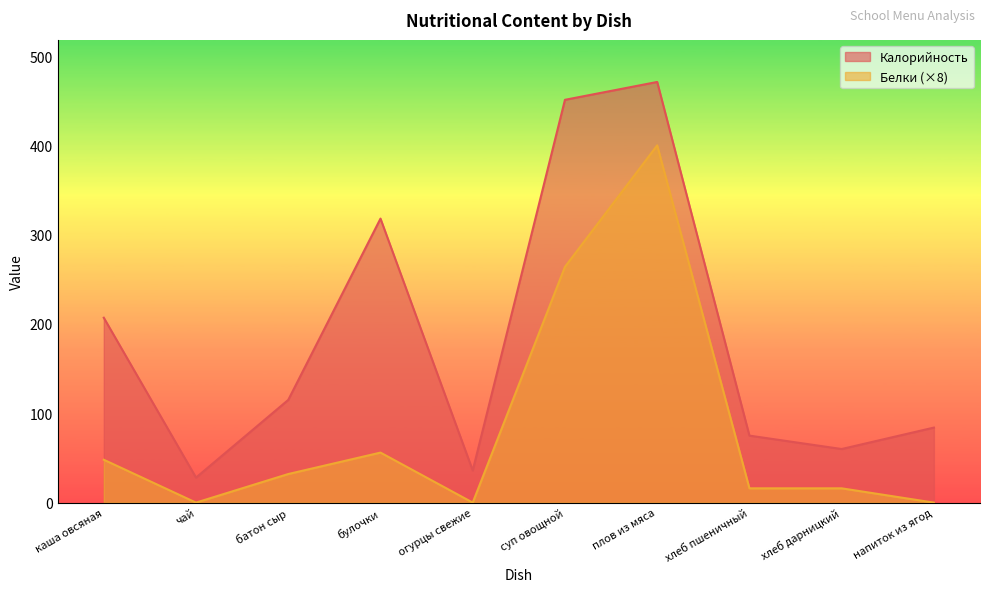

Reading left to right, transcribe all the data shown in this chart.

Калорийность: каша овсяная=207	чай=28	батон сыр=115	булочки=318	огурцы свежие=36	суп овощной=451	плов из мяса=471	хлеб пшеничный=75	хлеб дарницкий=60	напиток из ягод=84
Белки: каша овсяная=48	чай=0	батон сыр=32	булочки=56	огурцы свежие=0	суп овощной=264	плов из мяса=400	хлеб пшеничный=16	хлеб дарницкий=16	напиток из ягод=0